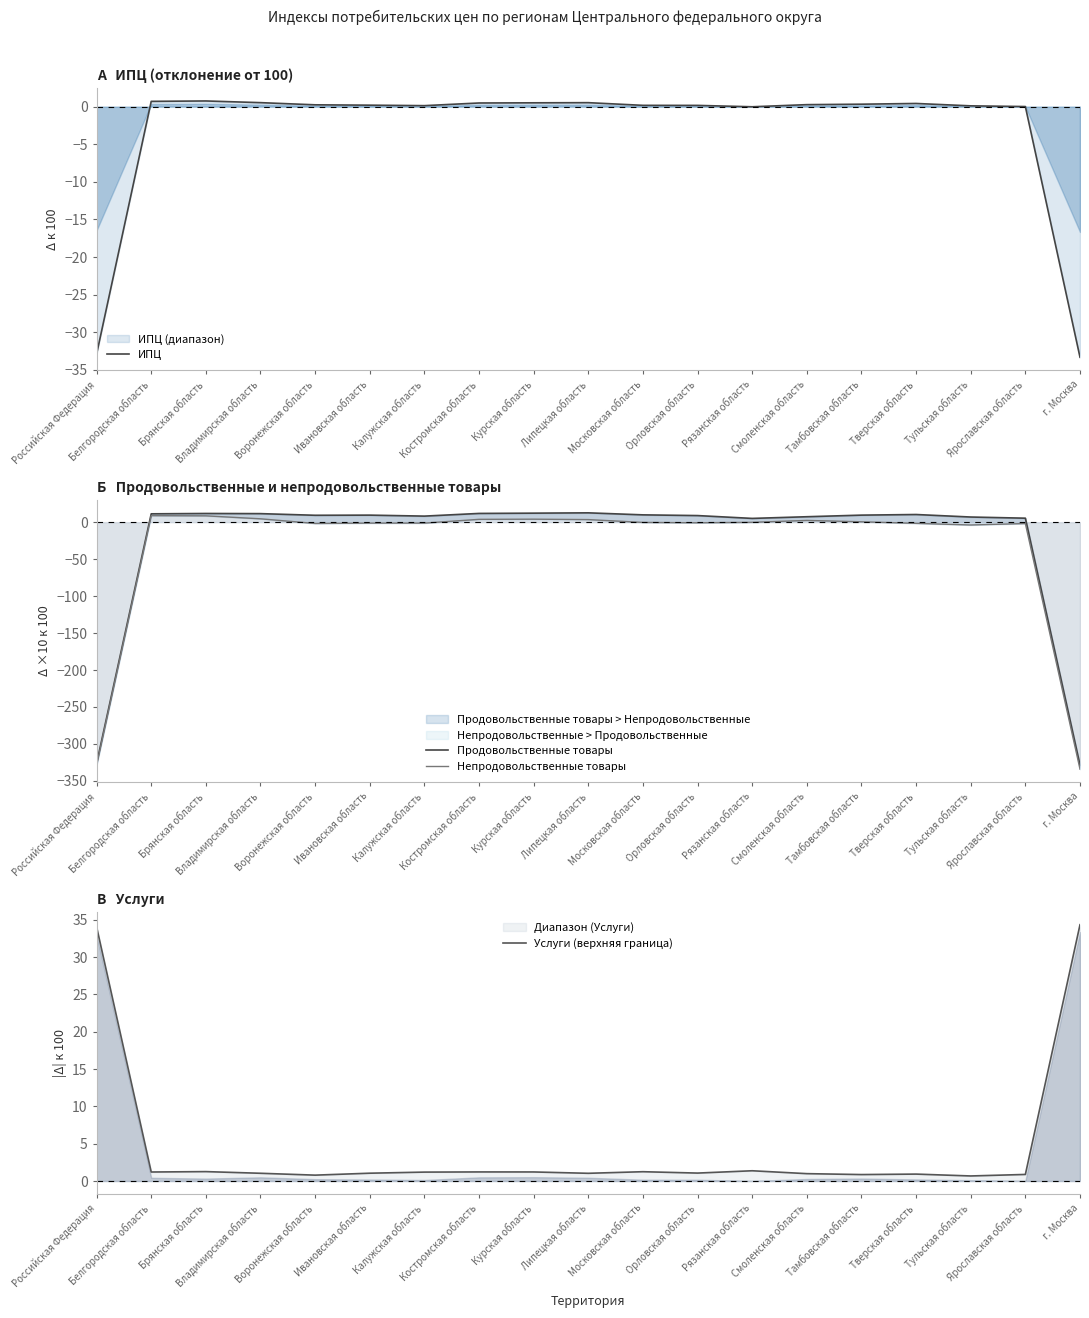

Reading right to left, what are all the values shown in this chart?

ИПЦ: г. Москва=-33.3	Ярославская область=0.0	Тульская область=0.1	Тверская область=0.4	Тамбовская область=0.3	Смоленская область=0.3	Рязанская область=-0.0	Орловская область=0.2	Московская область=0.2	Липецкая область=0.5	Курская область=0.5	Костромская область=0.5	Калужская область=0.1	Ивановская область=0.2	Воронежская область=0.2	Владимирская область=0.5	Брянская область=0.8	Белгородская область=0.7	Российская Федерация=-32.9
Продовольственные товары: г. Москва=-328.6	Ярославская область=5.4	Тульская область=7.0	Тверская область=10.4	Тамбовская область=9.5	Смоленская область=7.4	Рязанская область=5.1	Орловская область=8.9	Московская область=9.9	Липецкая область=12.6	Курская область=12.2	Костромская область=11.8	Калужская область=8.2	Ивановская область=9.5	Воронежская область=9.3	Владимирская область=11.6	Брянская область=11.8	Белгородская область=11.3	Российская Федерация=-326.6
Непродовольственные товары: г. Москва=-334.1	Ярославская область=-1.8	Тульская область=-3.8	Тверская область=-1.6	Тамбовская область=0.5	Смоленская область=2.4	Рязанская область=-0.2	Орловская область=-0.8	Московская область=-0.3	Липецкая область=3.5	Курская область=4.1	Костромская область=3.8	Калужская область=-1.3	Ивановская область=-1.3	Воронежская область=-1.8	Владимирская область=4.6	Брянская область=8.6	Белгородская область=8.8	Российская Федерация=-328.7
Услуги (верхняя граница): г. Москва=34.3	Ярославская область=0.9	Тульская область=0.7	Тверская область=0.9	Тамбовская область=0.9	Смоленская область=1.0	Рязанская область=1.4	Орловская область=1.1	Московская область=1.2	Липецкая область=1.0	Курская область=1.2	Костромская область=1.2	Калужская область=1.2	Ивановская область=1.0	Воронежская область=0.8	Владимирская область=1.0	Брянская область=1.3	Белгородская область=1.2	Российская Федерация=34.0